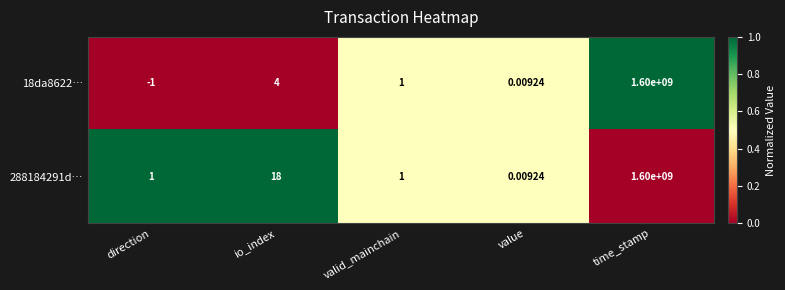

What is the total value across all series at time_stamp?

3200000000.0